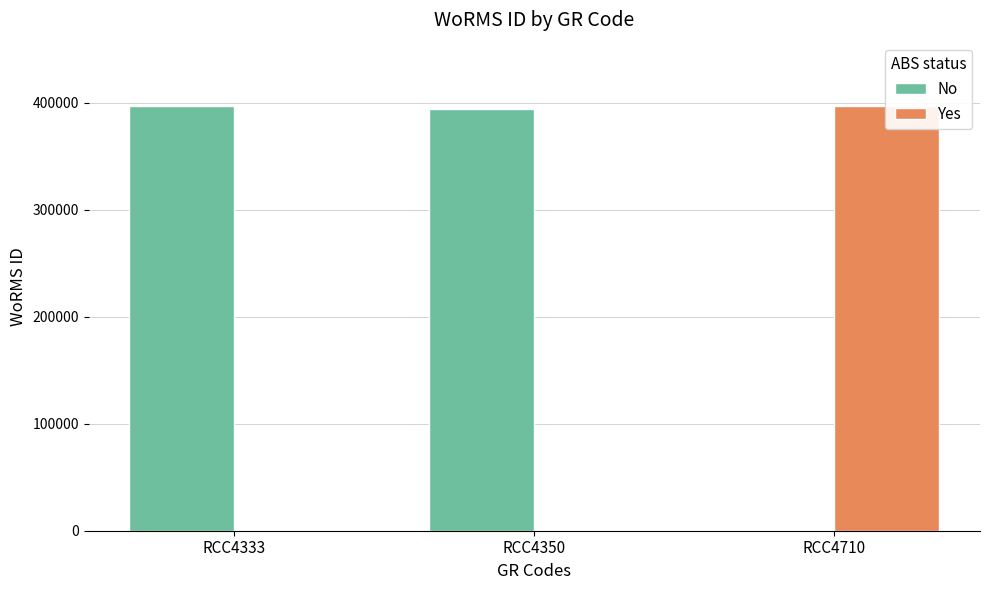

What are all the series names shown in the legend?

No, Yes